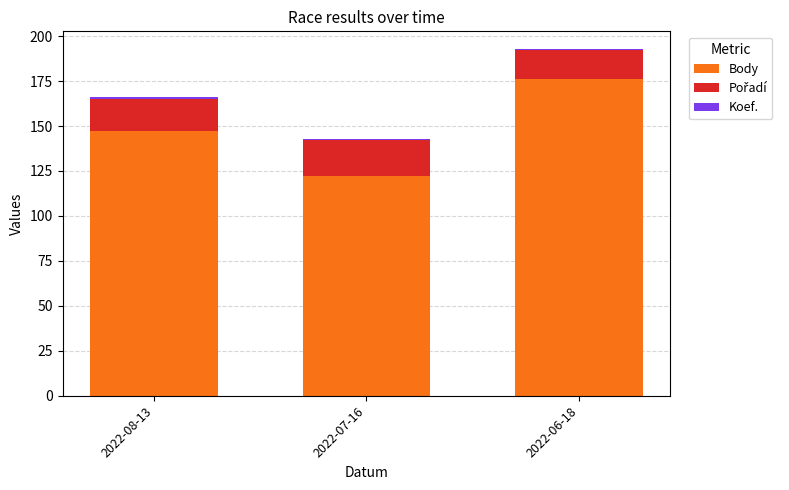

The Body series shows 147 at 2022-08-13. True or false?

True